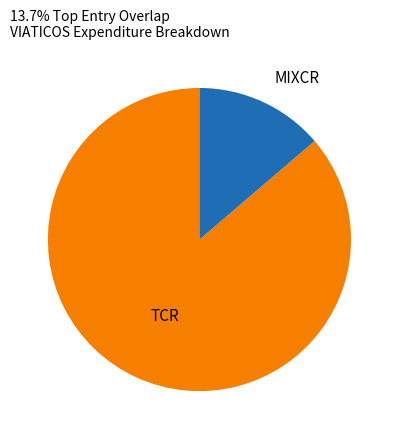

Is there a majority slice in this chart?

Yes